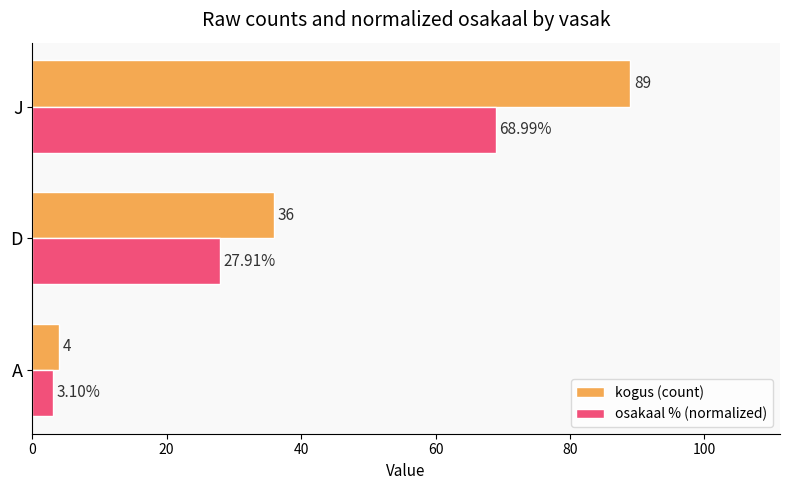

At which category is the sum across all series the highest?

J